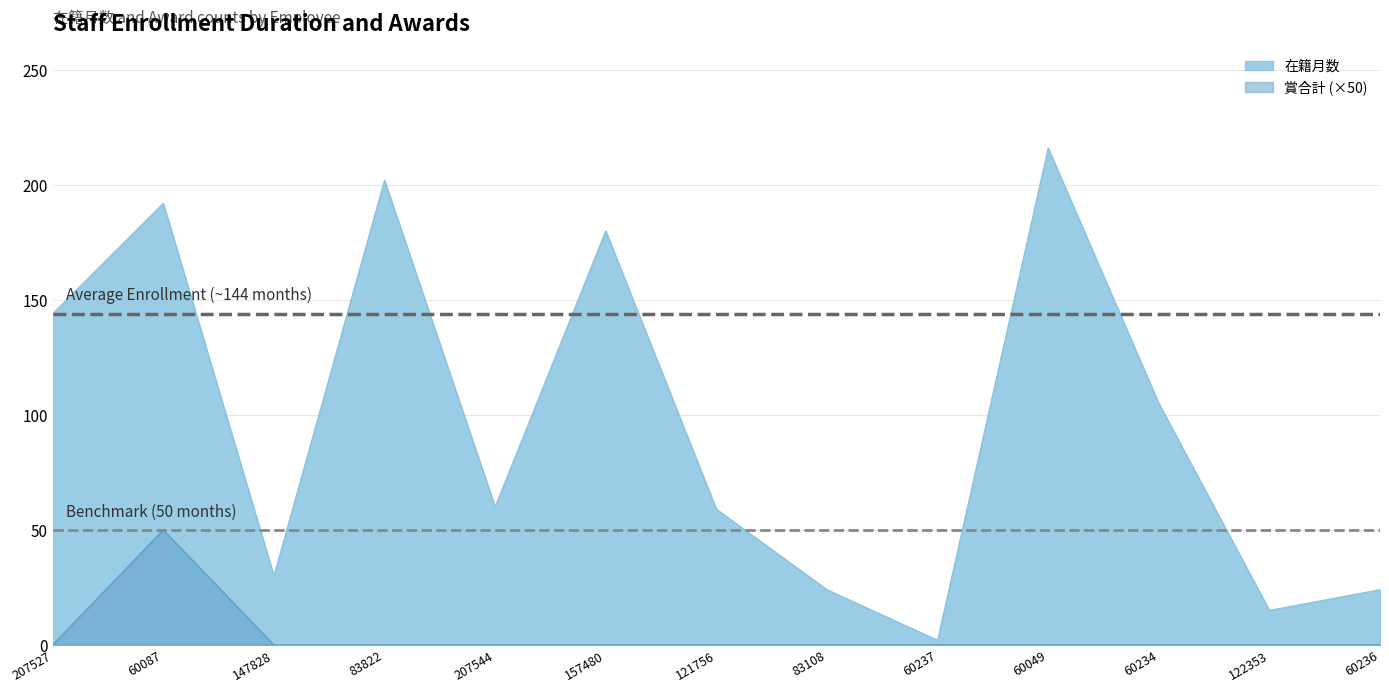

List the series in order of their overall mean, lowest first.

賞合計 (×50), 在籍月数